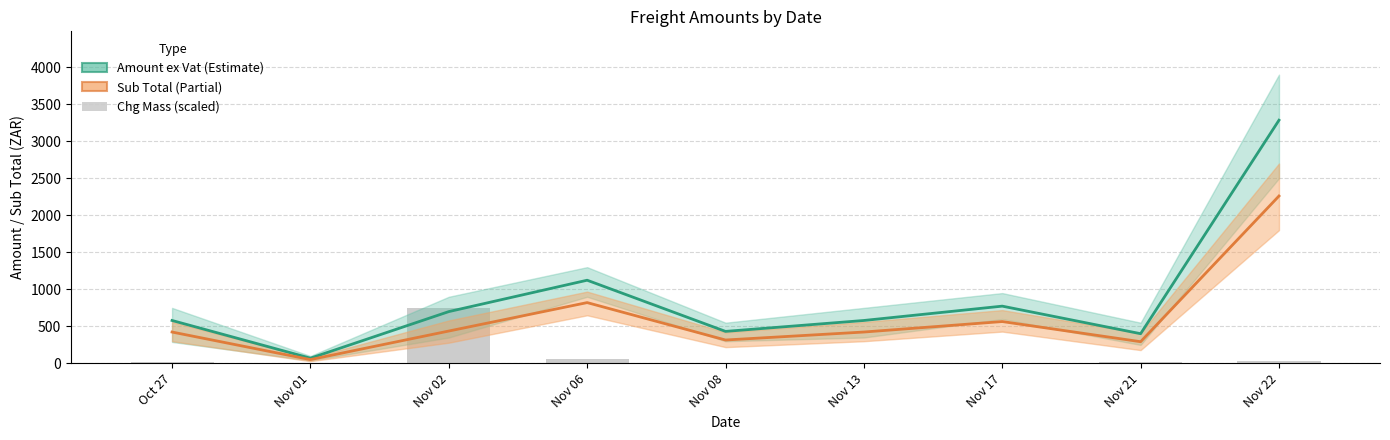

Which has a higher value, Nov 22 or Nov 01?

Nov 22